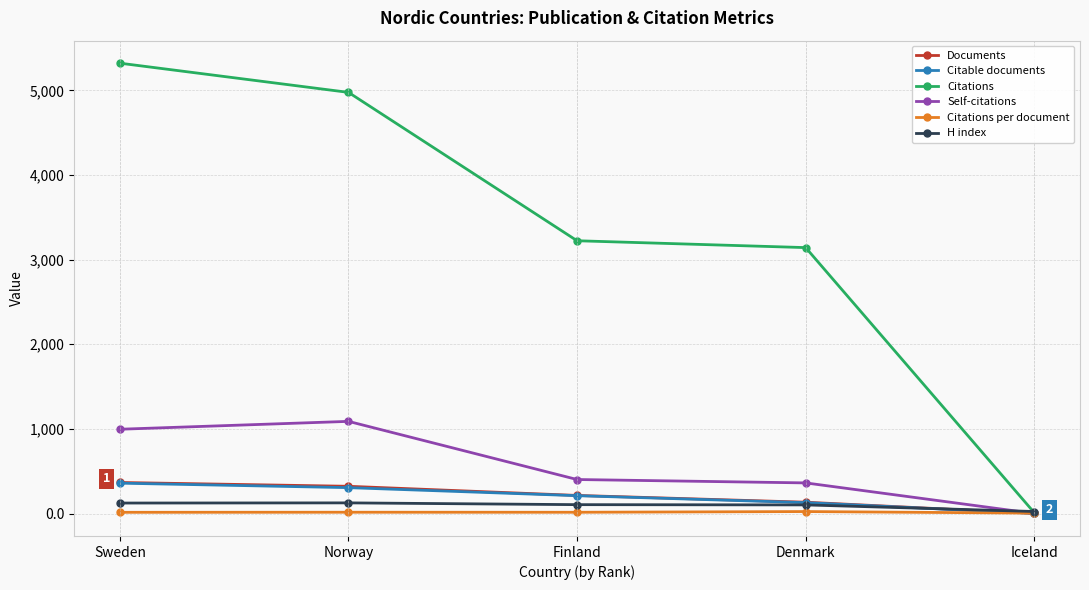

How many values in the Citations series are below 3223?

2